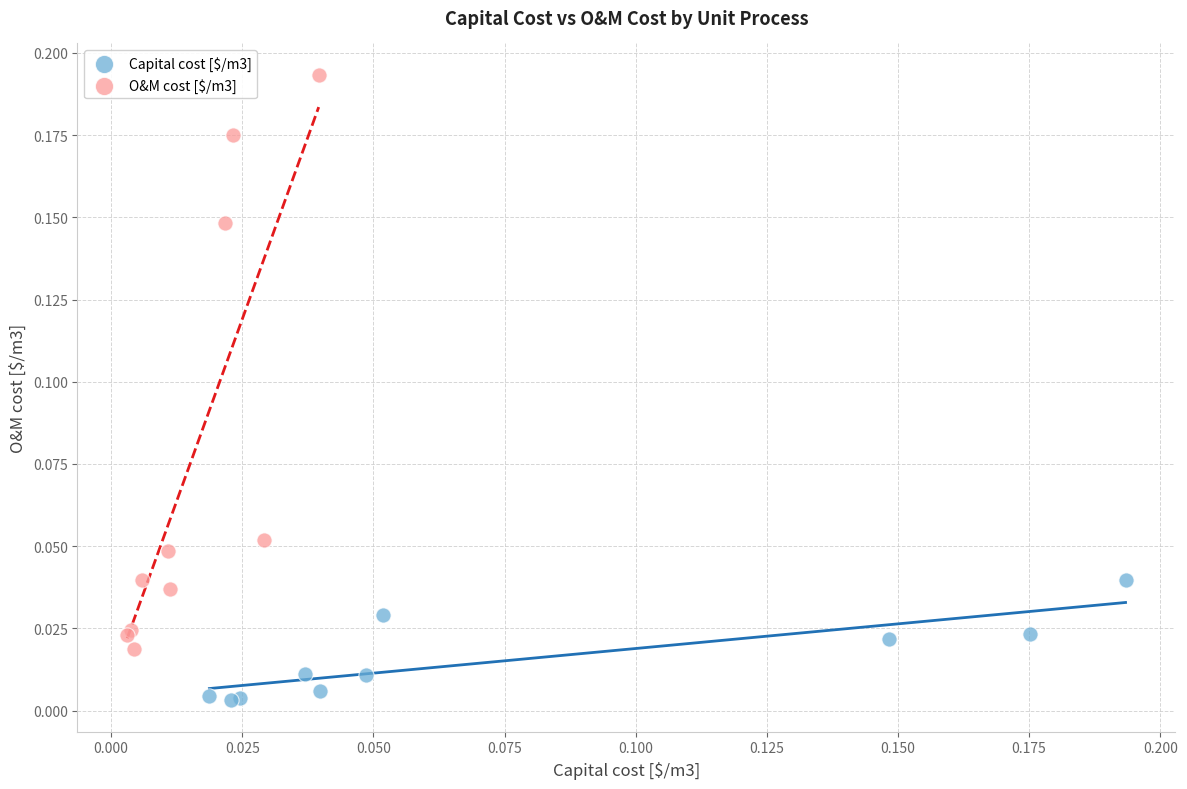

Which series has the largest Y range (max minus min)?

O&M cost [$/m3]